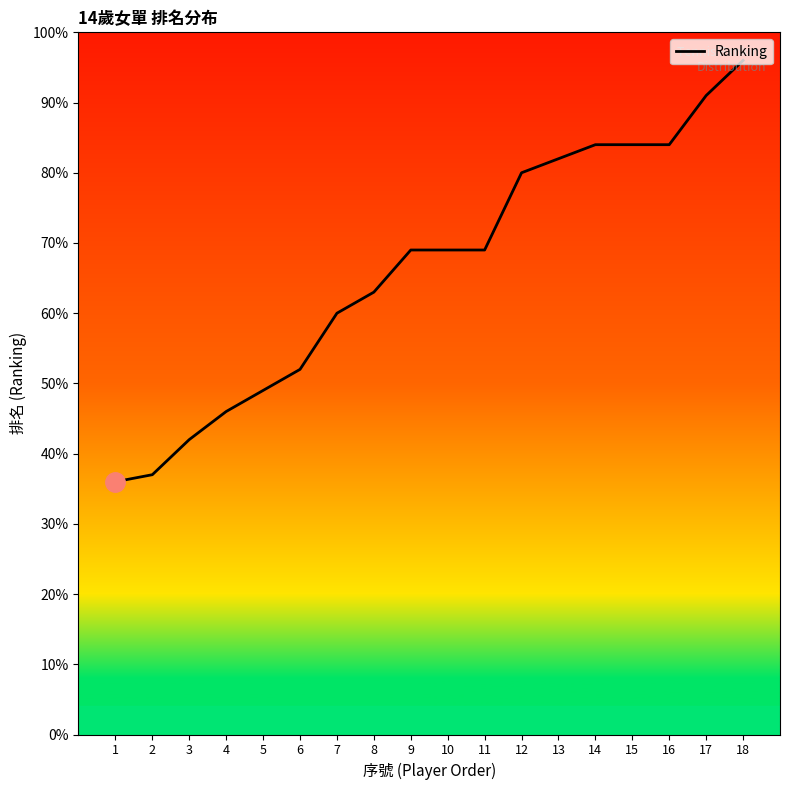

What is the maximum value shown in the chart?

96